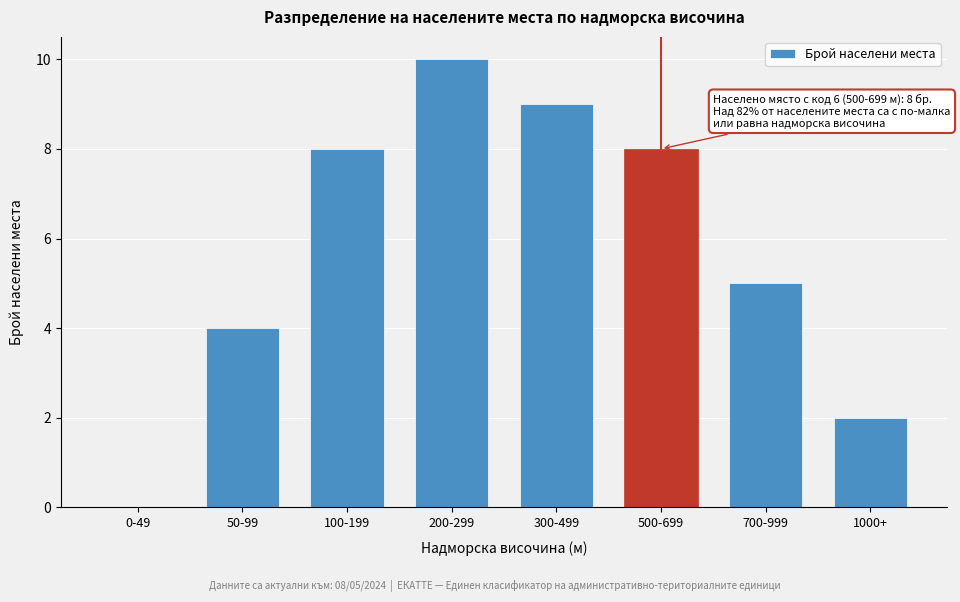

Reading left to right, what are all the values shown in this chart?

0-49=0	50-99=4	100-199=8	200-299=10	300-499=9	500-699=8	700-999=5	1000+=2